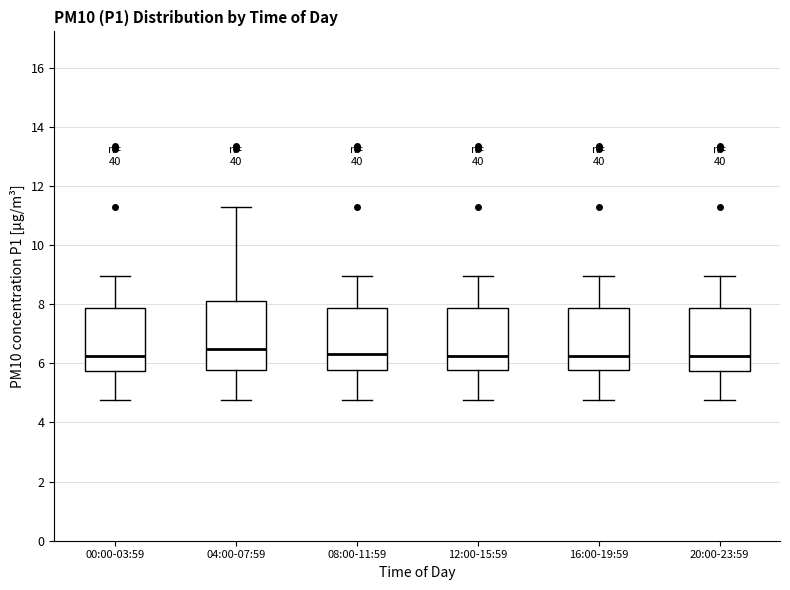

Where is the lower edge of the box for 08:00-11:59 on the y-axis? The values are not printed on the chart, so give them approximately, as read against the axis.

5.8